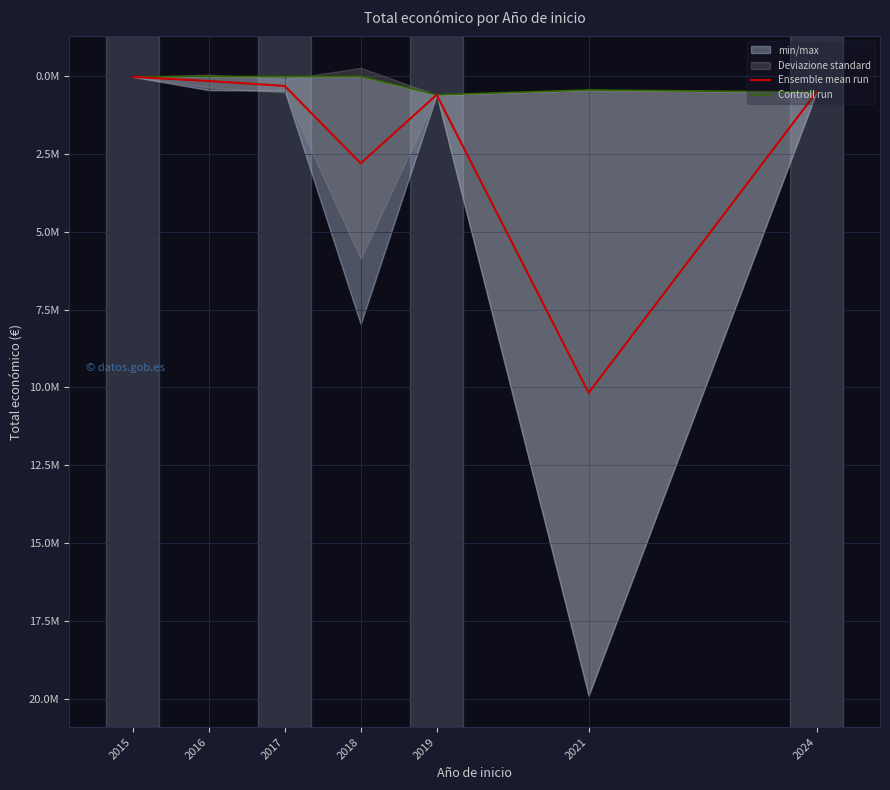

How many interior local valleys does the Ensemble mean run series have?

1